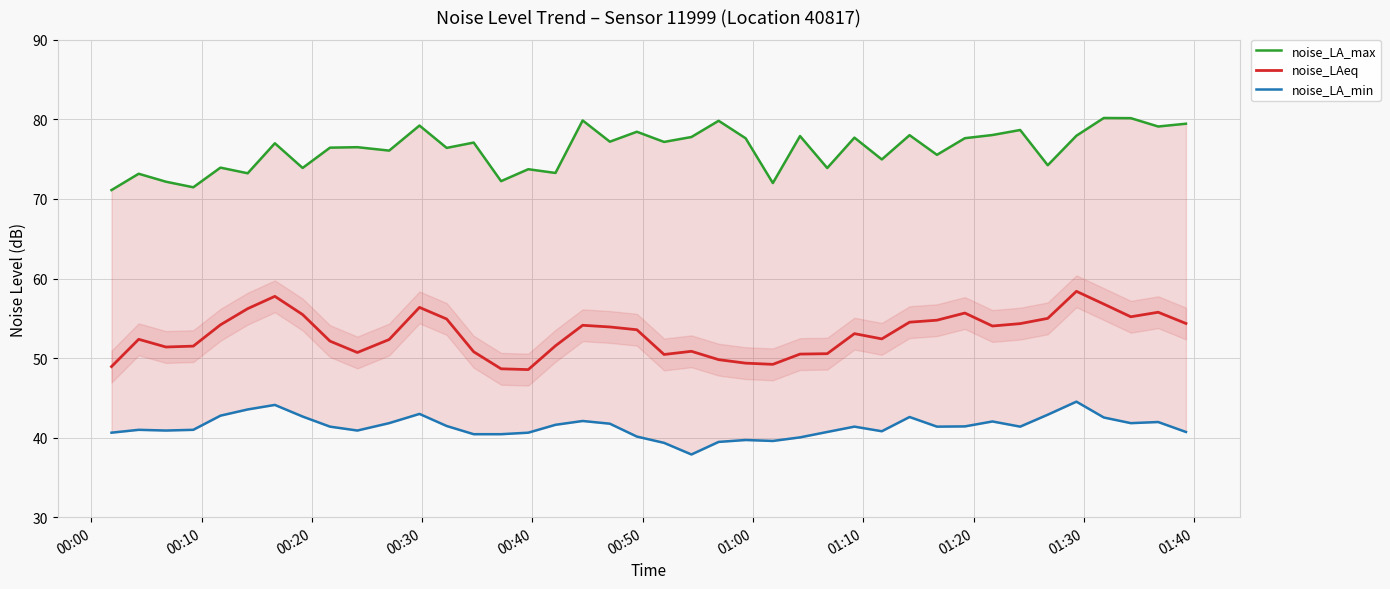

What is the highest value of the noise_LAeq series?

58.4